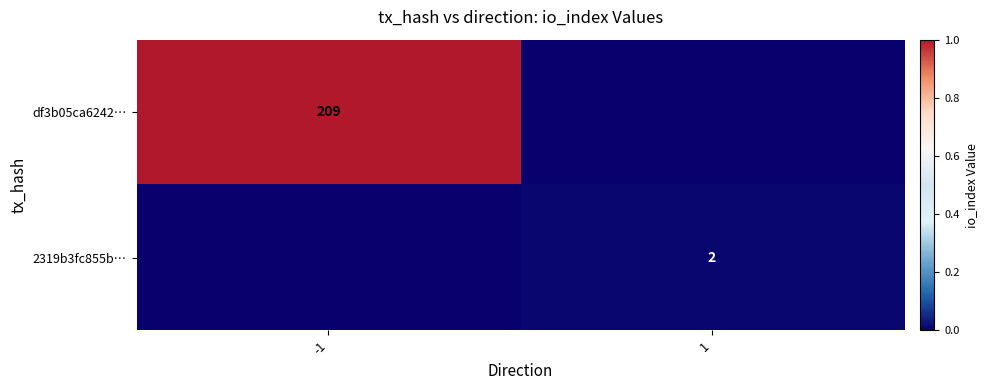

True or false: df3b05ca6242… has a value of 209 at -1.

True